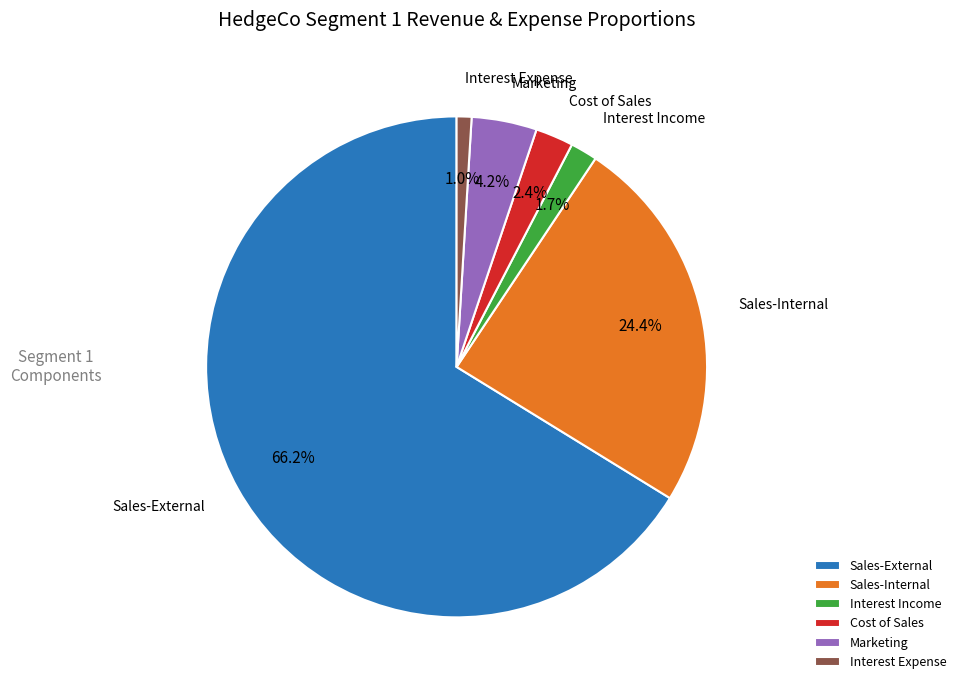

Which has a higher value, Marketing or Sales-External?

Sales-External